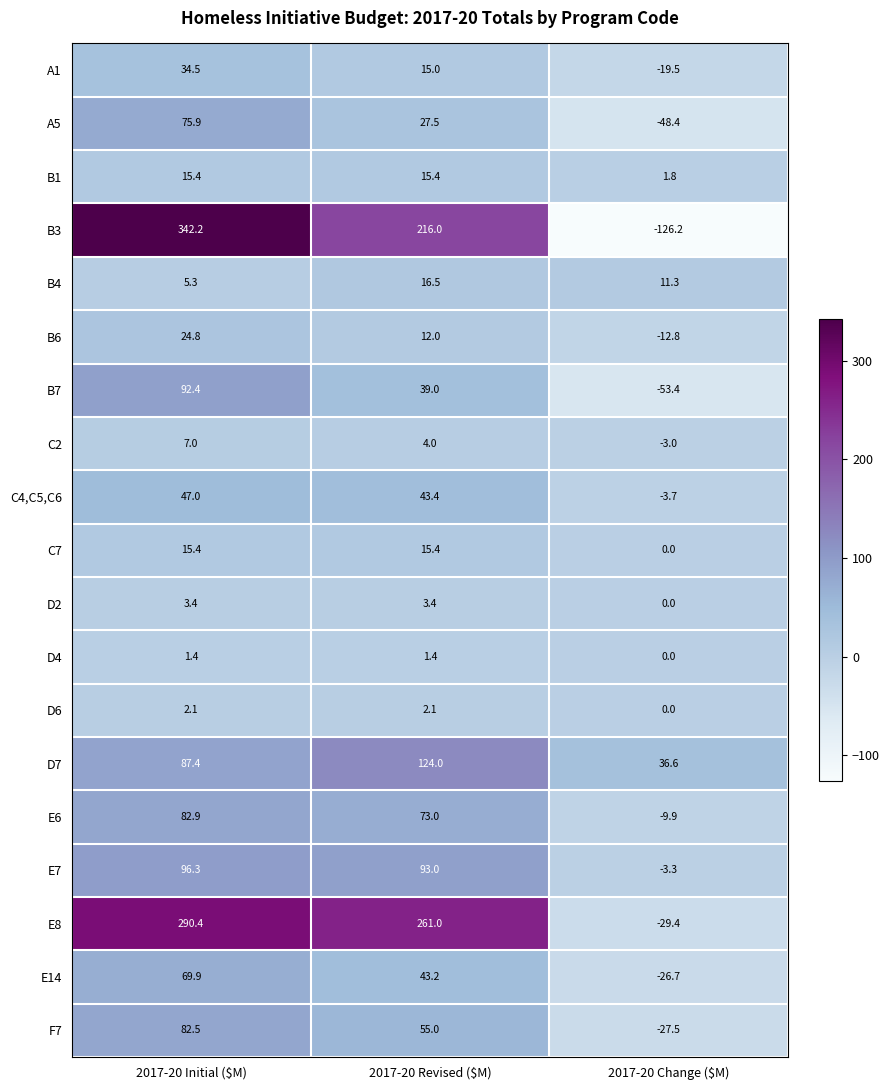

What is the average value of the D6 series?

1.4